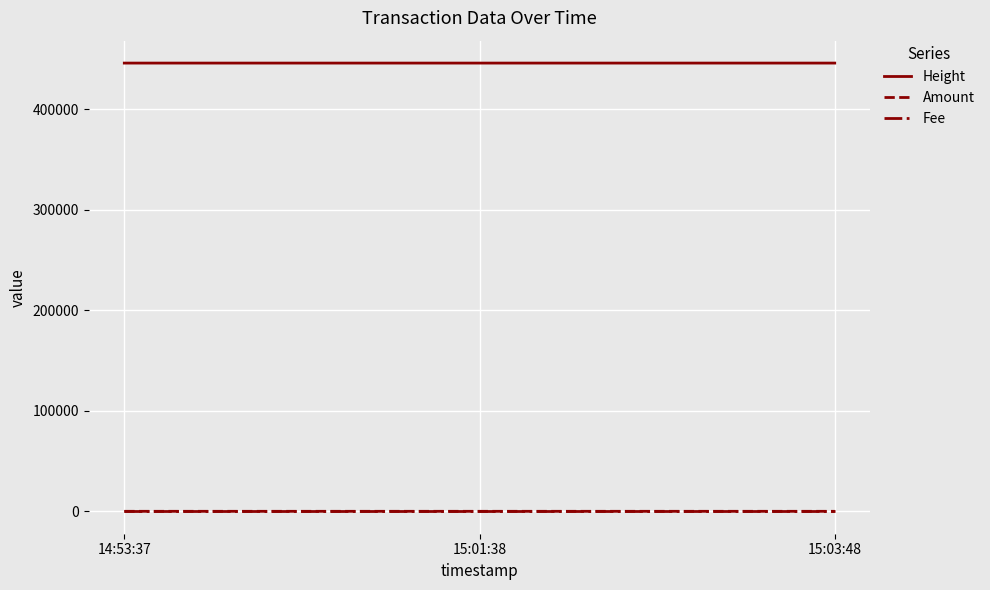

The value of Height at 14:53:37 is 283793. True or false?

False